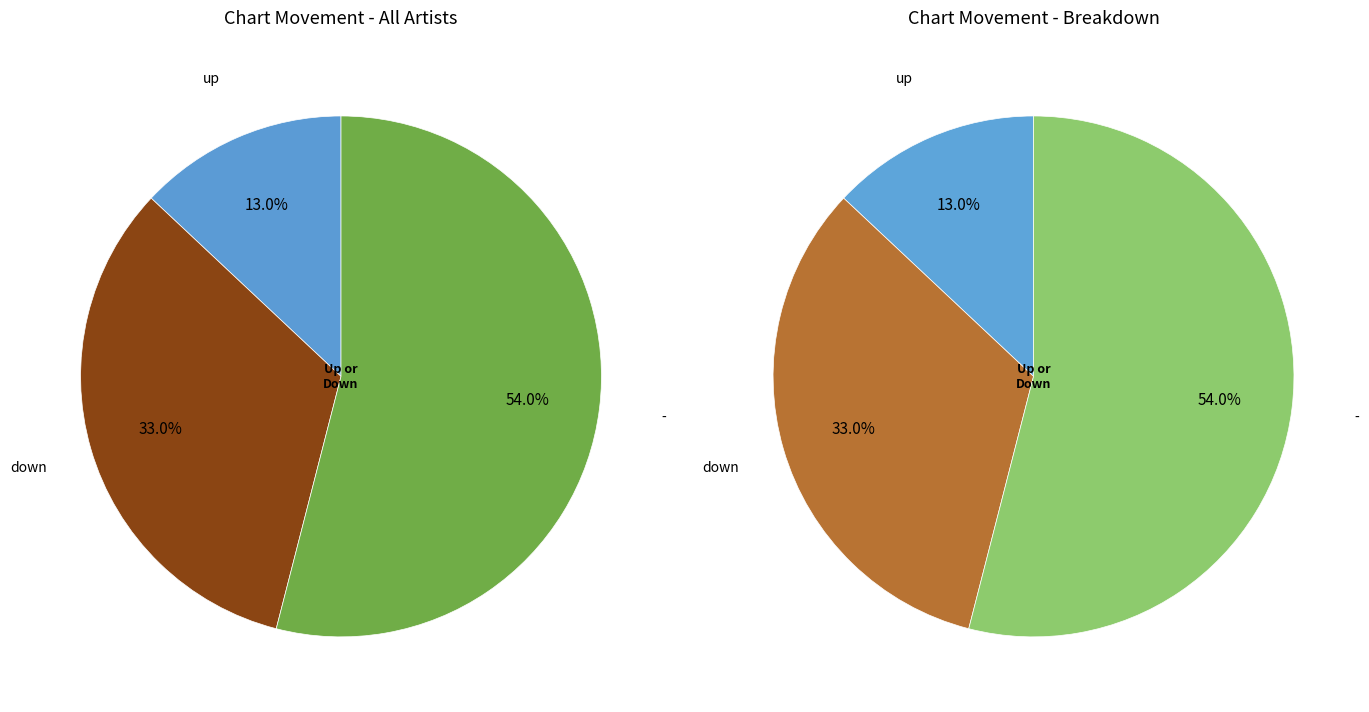

Rank the categories by value from lowest to highest.

up, down, -